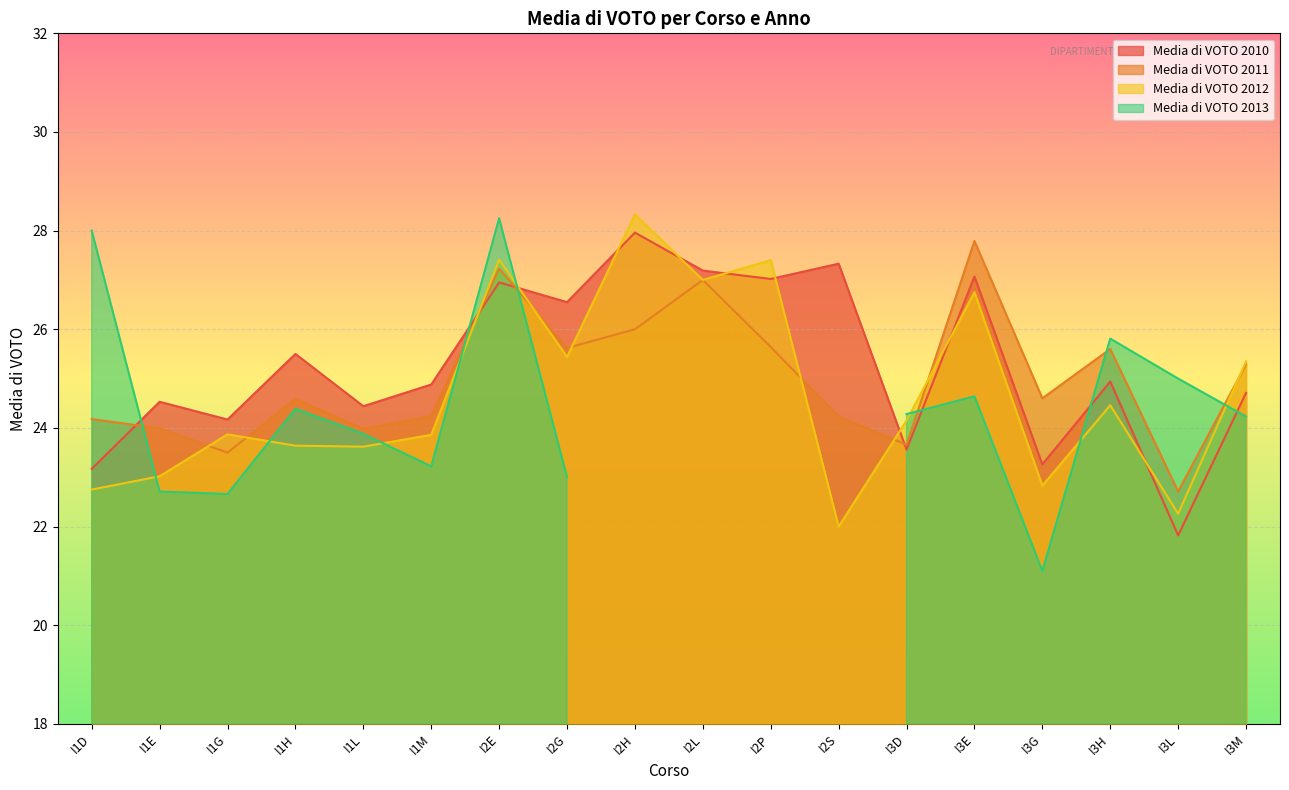

True or false: Media di VOTO 2011 has a value of 16.8 at I2E.

False